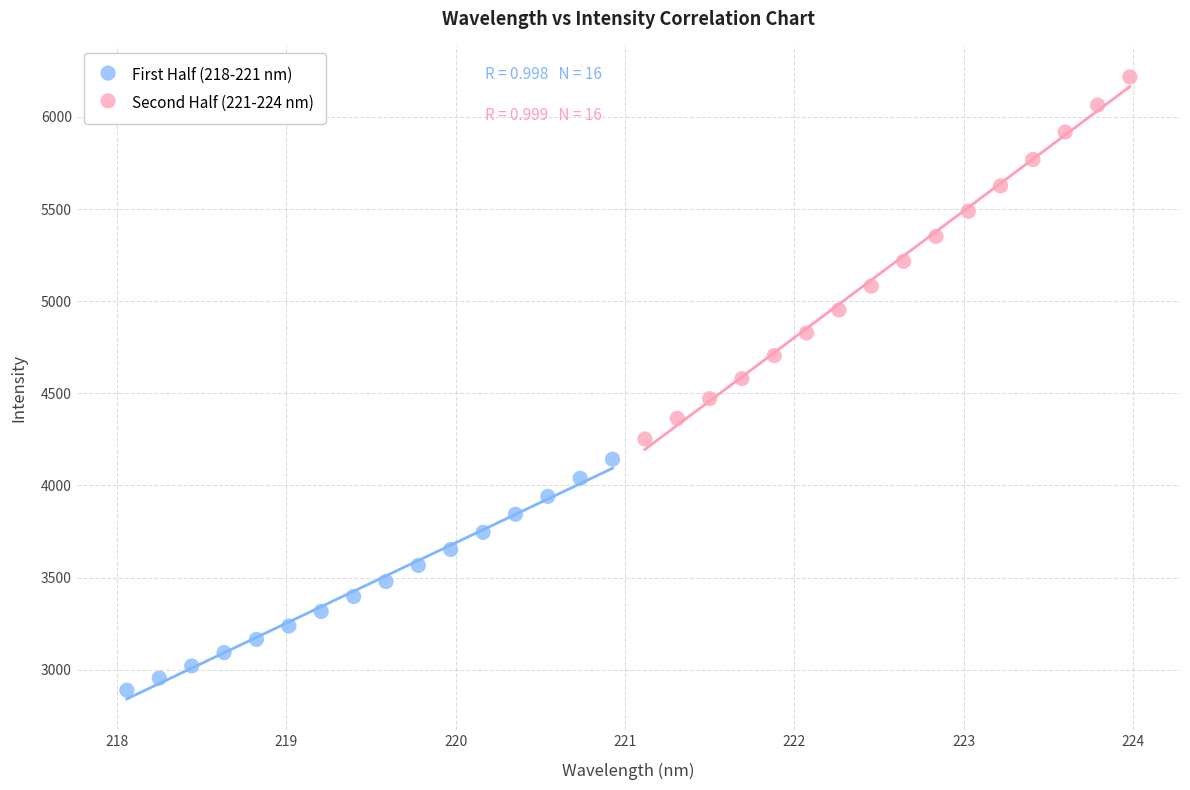

What are all the series names shown in the legend?

First Half (218-221 nm), Second Half (221-224 nm)